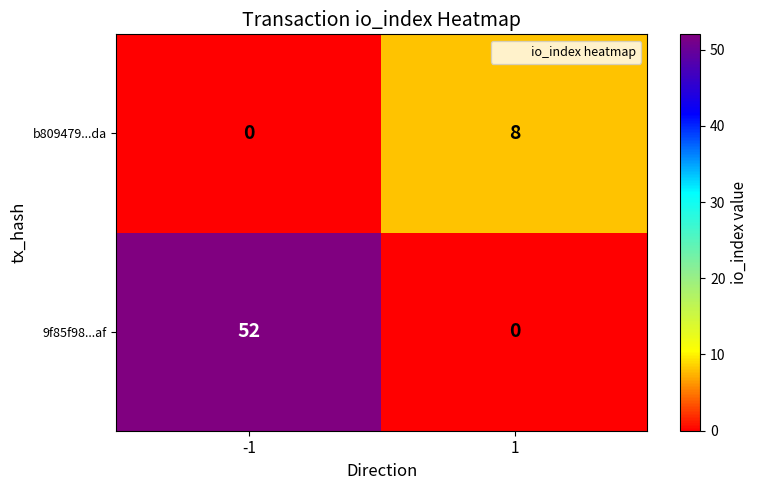

The value of 9f85f98...af at 1 is -36. True or false?

False